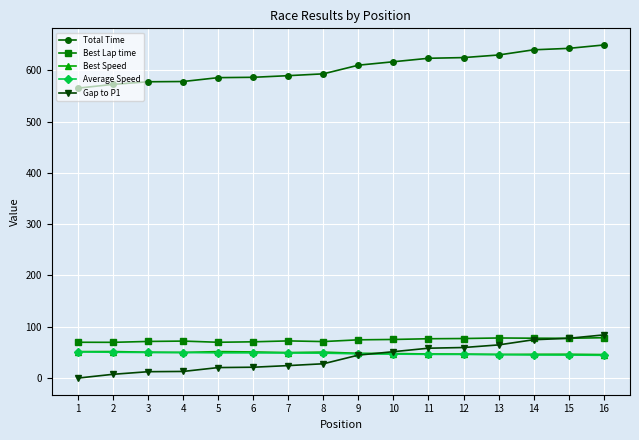

The Best Lap time series shows 76.6 at 11. True or false?

True